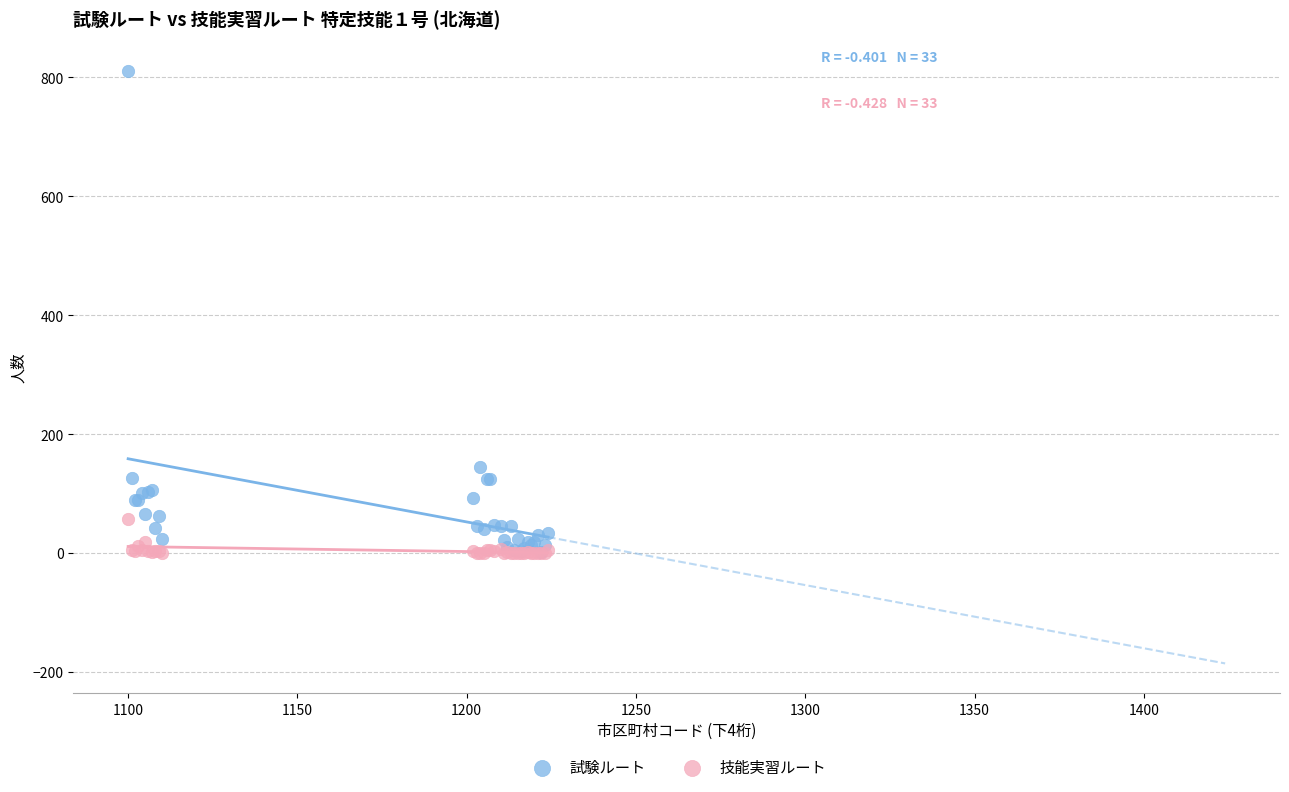

Which series has the widest spread of Y values?

試験ルート